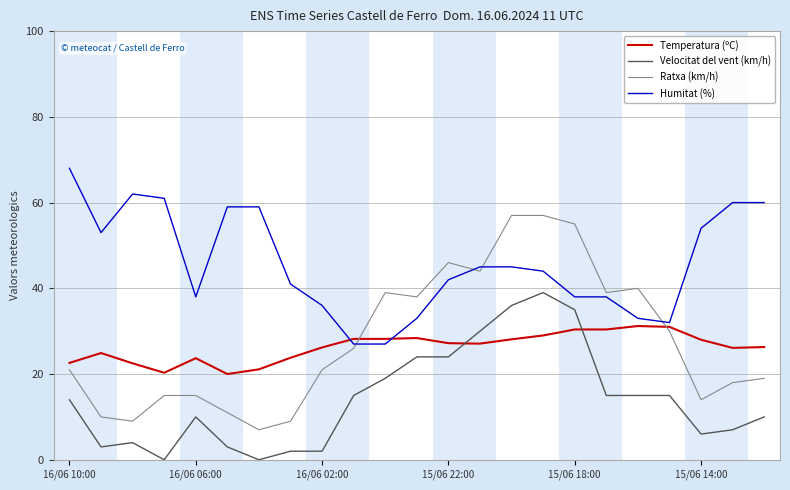

What is the highest value of the Humitat (%) series?

68.0